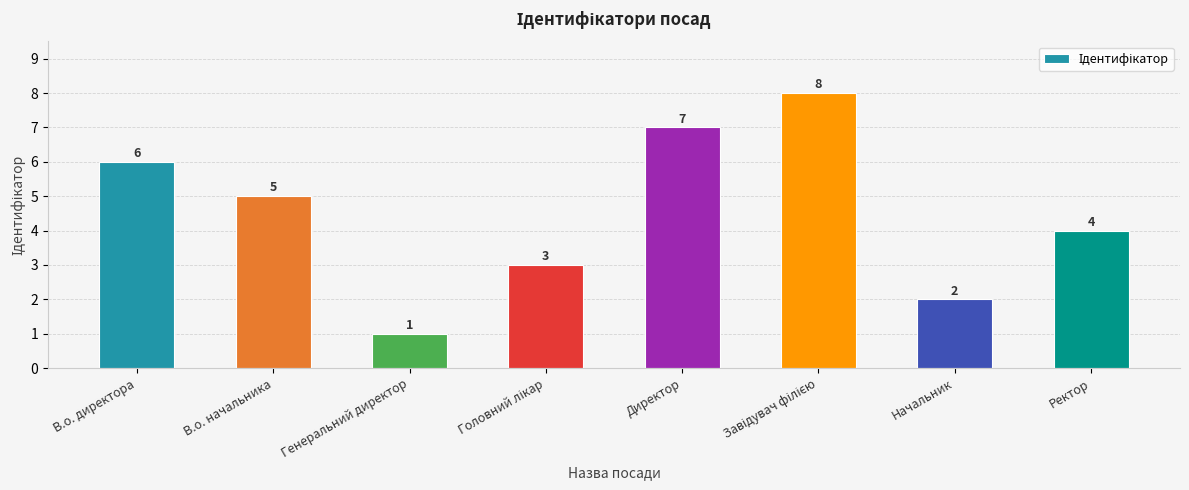

What is the greatest value displayed?

8